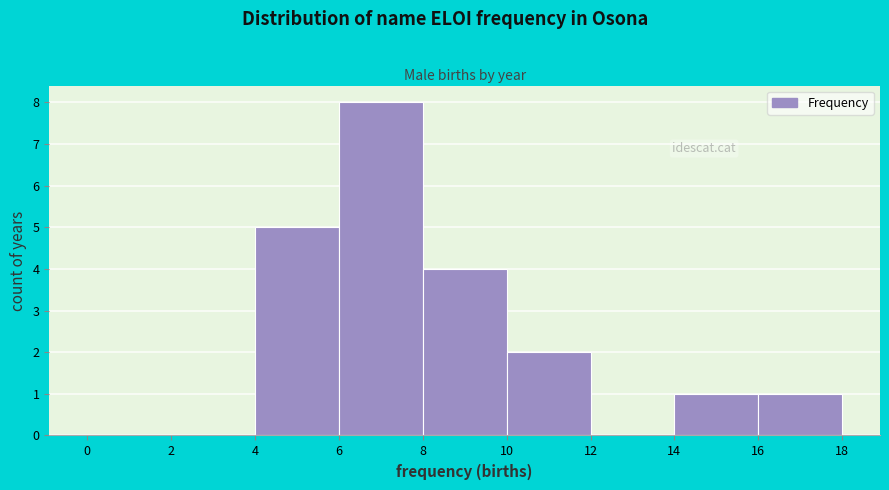

What is the height of the bar covering 10 to 12 on the x-axis? The values are not printed on the chart, so give them approximately, as read against the axis.

2